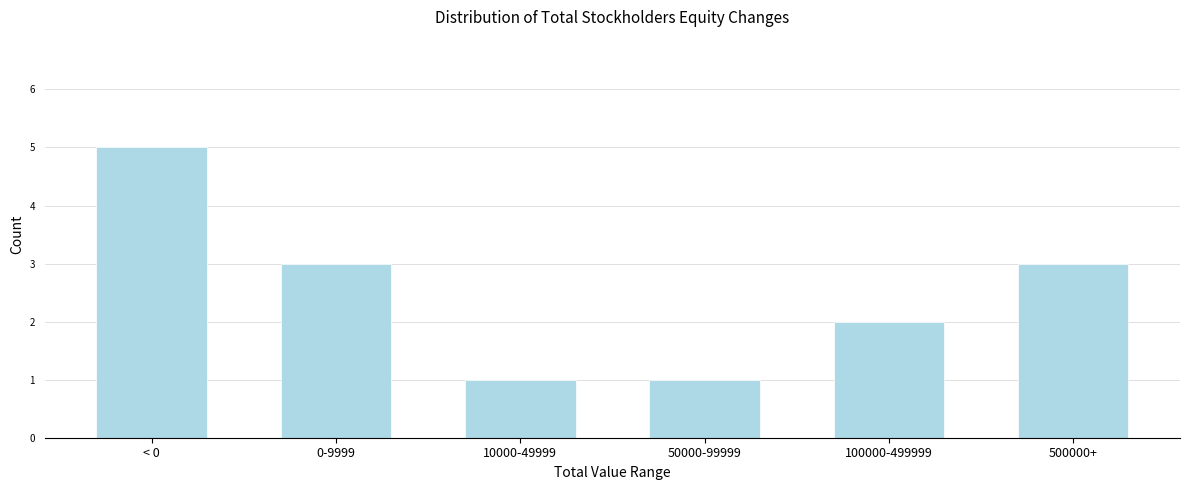

Reading right to left, what are all the values shown in this chart?

500000+=3	100000-499999=2	50000-99999=1	10000-49999=1	0-9999=3	< 0=5